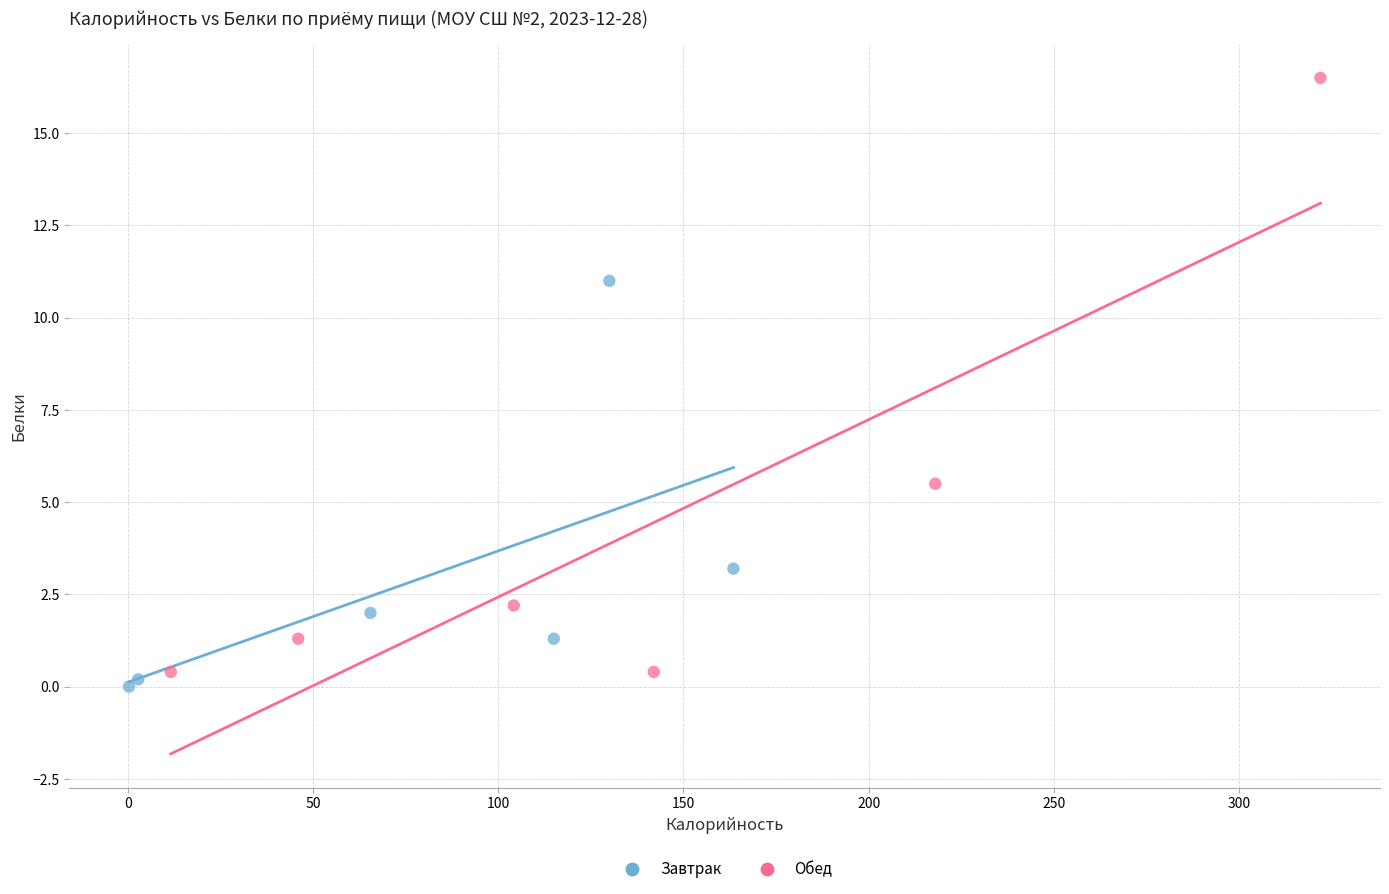

Which series has the widest spread of Y values?

Обед